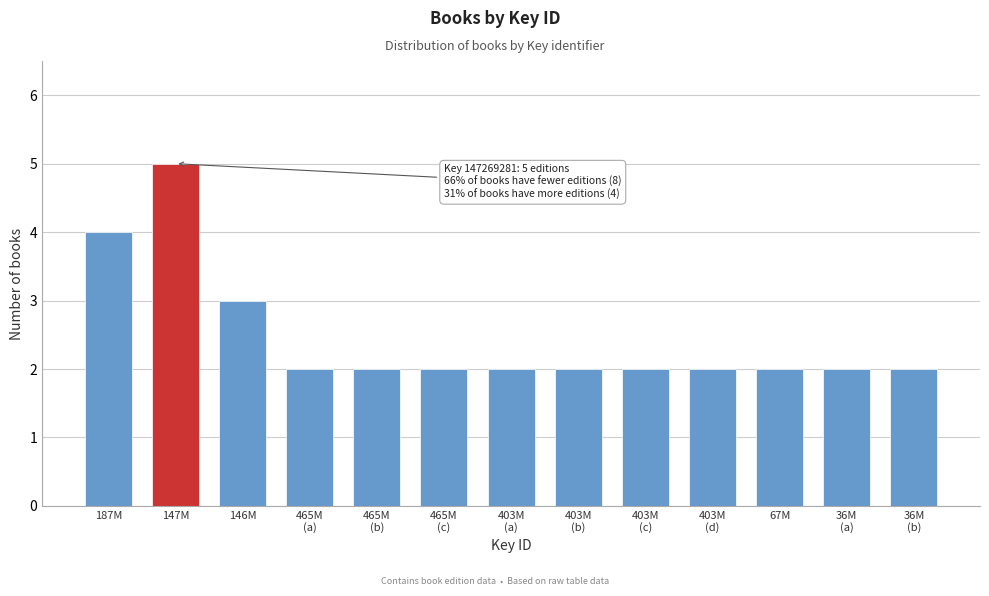

Reading right to left, what are all the values shown in this chart?

2	2	2	2	2	2	2	2	2	2	3	5	4